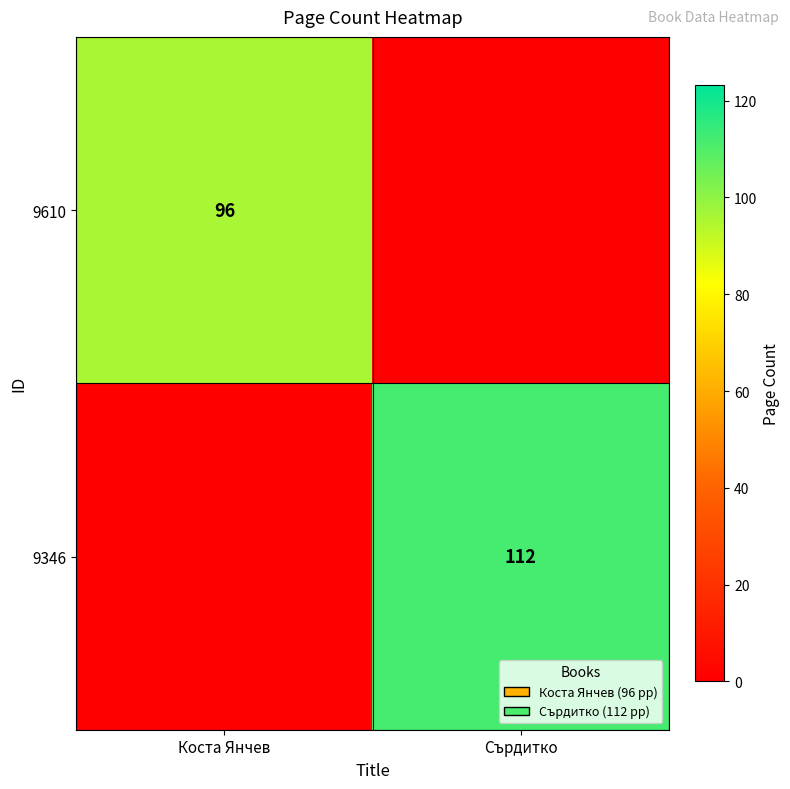

Is the value of 9610 at Коста Янчев greater than the value of 9346 at Сърдитко?

No